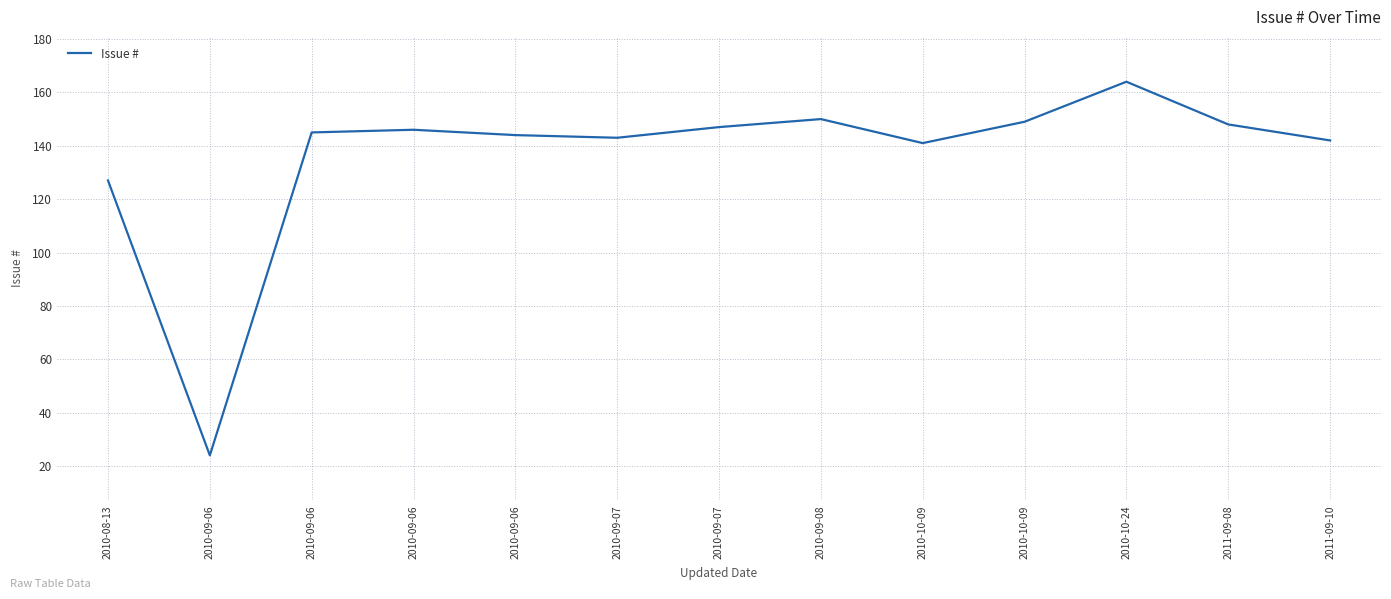

Is this an area chart (filled region under the line)?

No